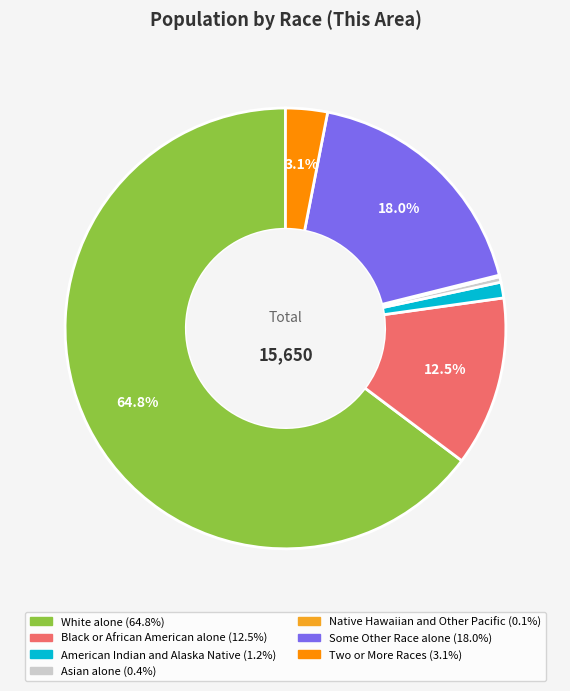

Between Asian alone and White alone, which is larger?

White alone